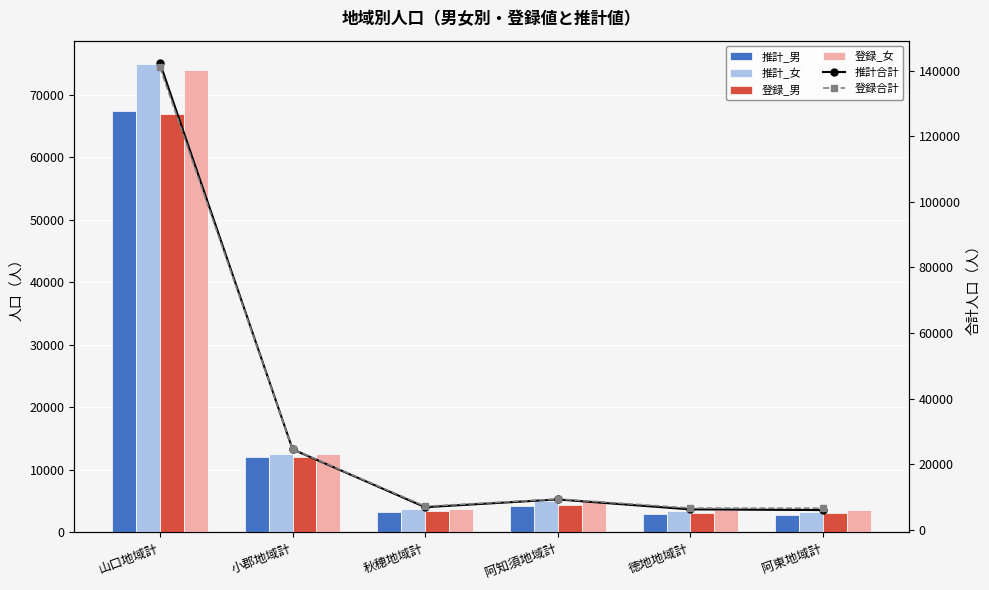

Rank the series by their maximum value, from lowest to highest.

登録_男, 推計_男, 登録_女, 推計_女, 登録合計, 推計合計